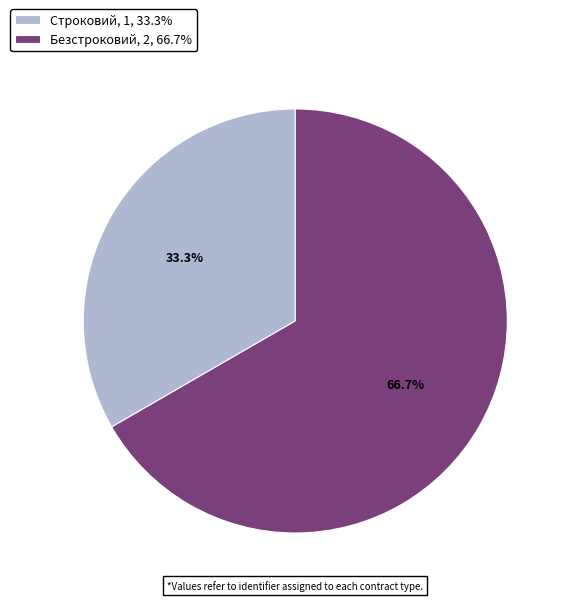

Approximately how many times larger is the value at Безстроковий, 2, 66.7% compared to Строковий, 1, 33.3%?

2.0